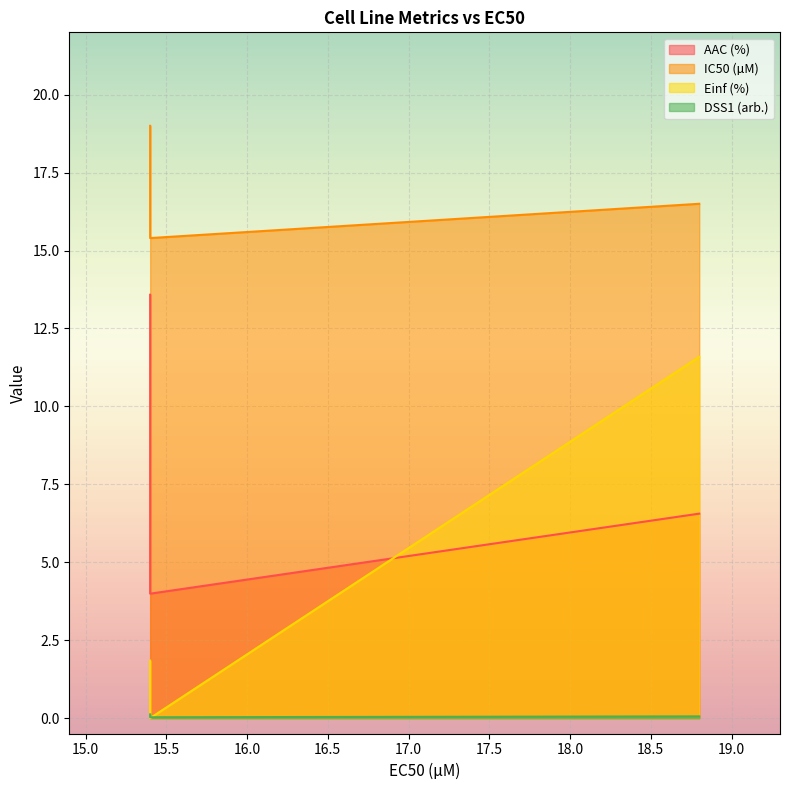

The DSS1 (arb.) series shows 0.1 at 15.4. True or false?

False